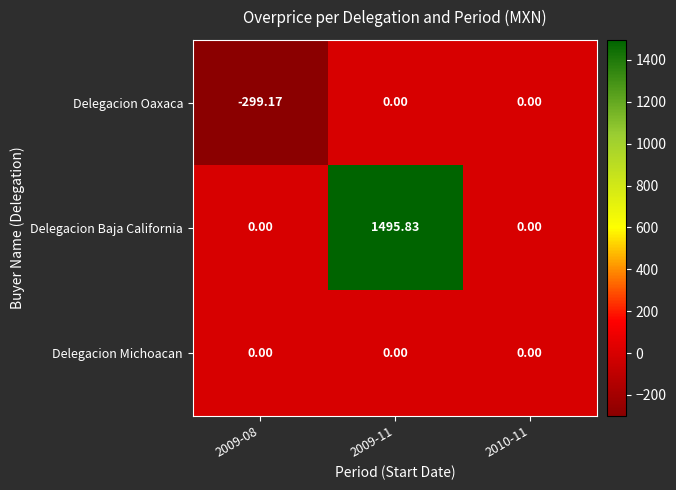

Which series has the widest spread of values?

Delegacion Baja California